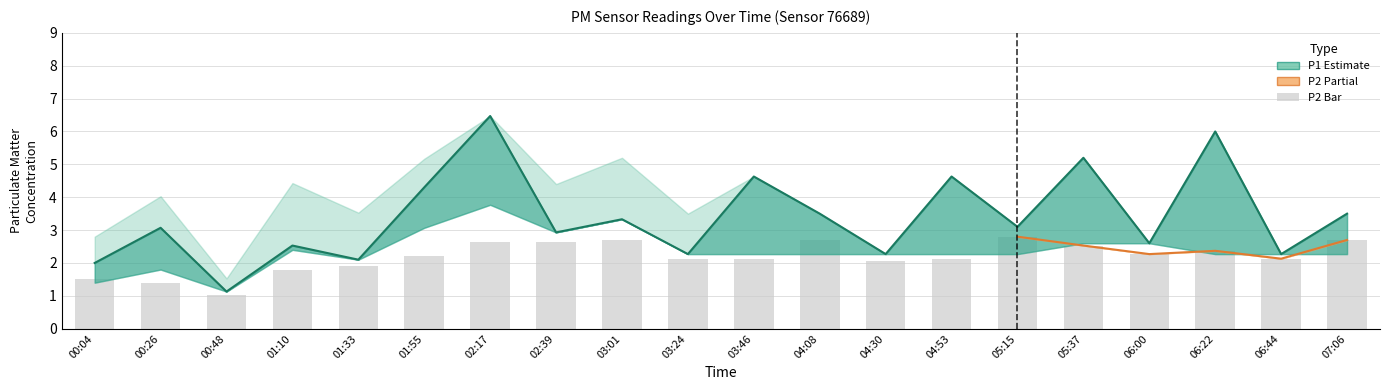

Count the number of categories in the chart.

20